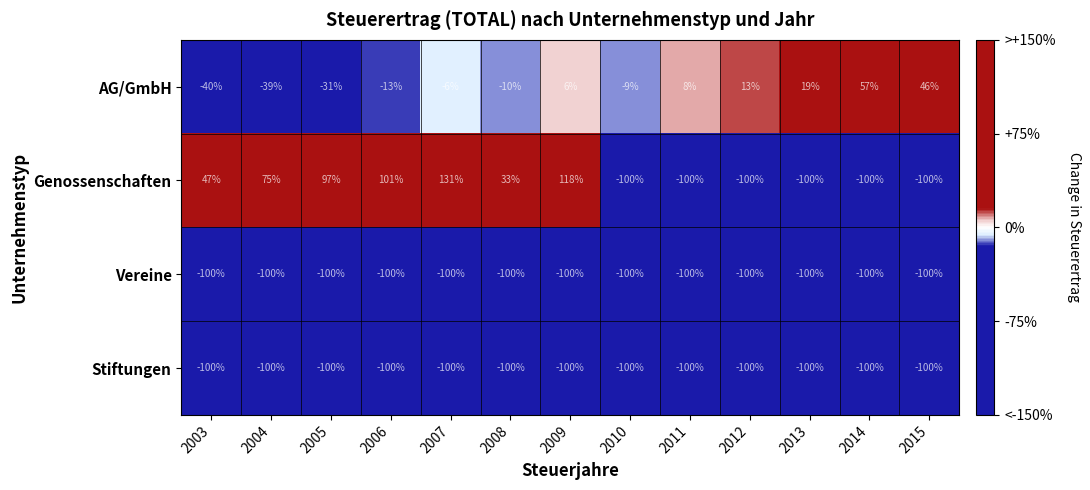

True or false: AG/GmbH has a value of 14 at 2011.

False